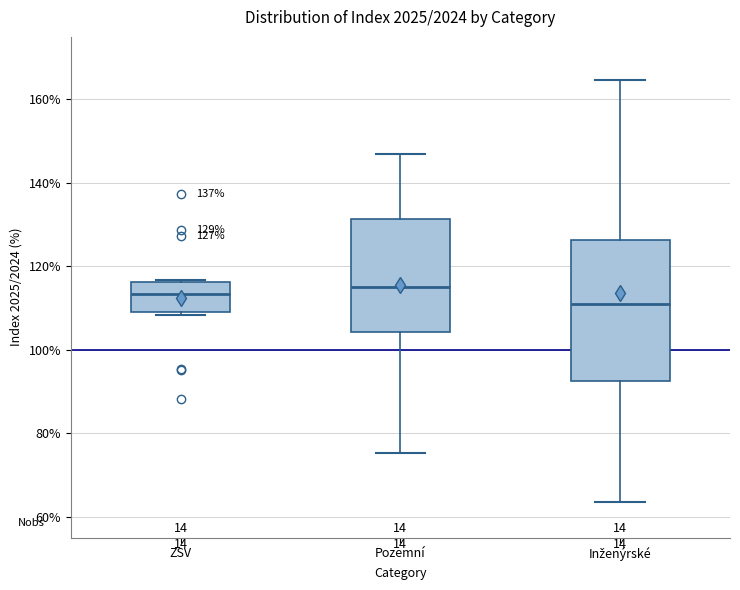

Comparing the boxes themselves (not the whiskers), which one is the tallest?

Inženýrské